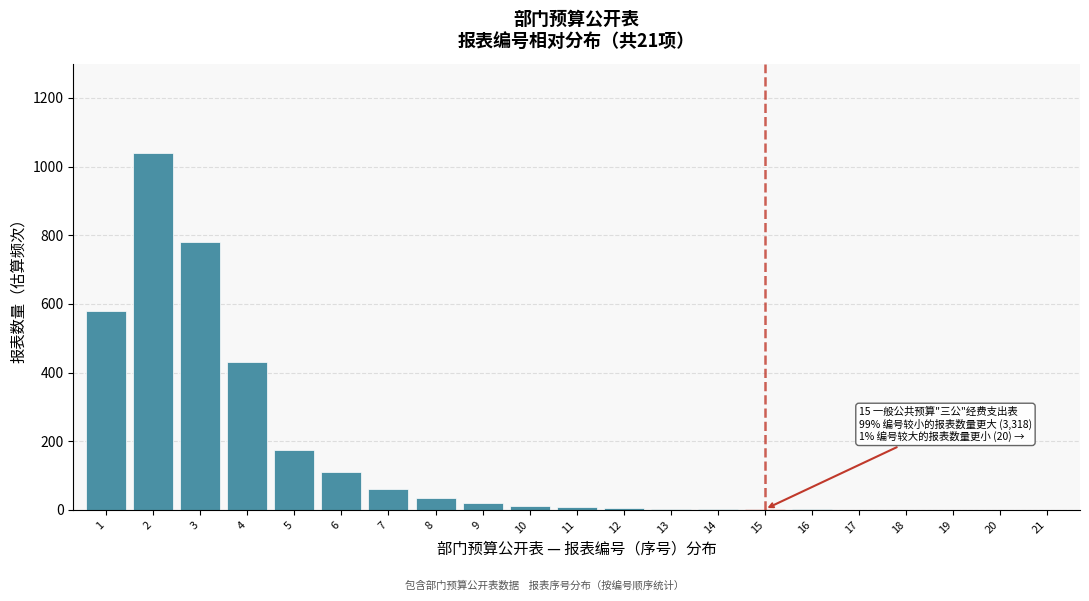

What is the sum of all values?

3271